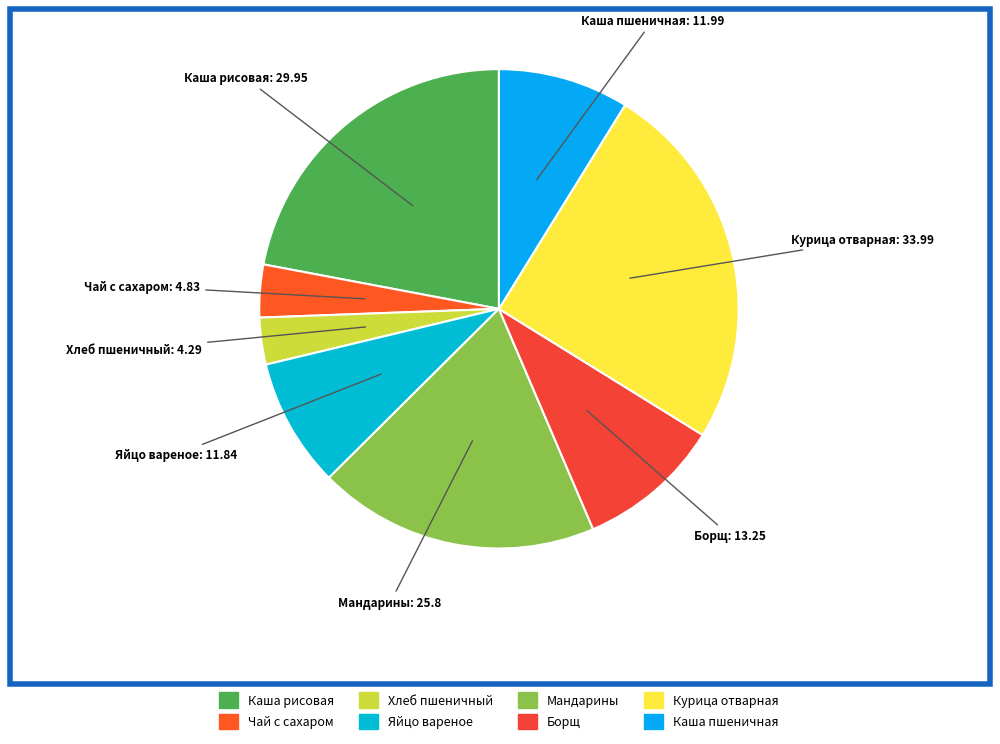

Does any single category account for the majority?

No